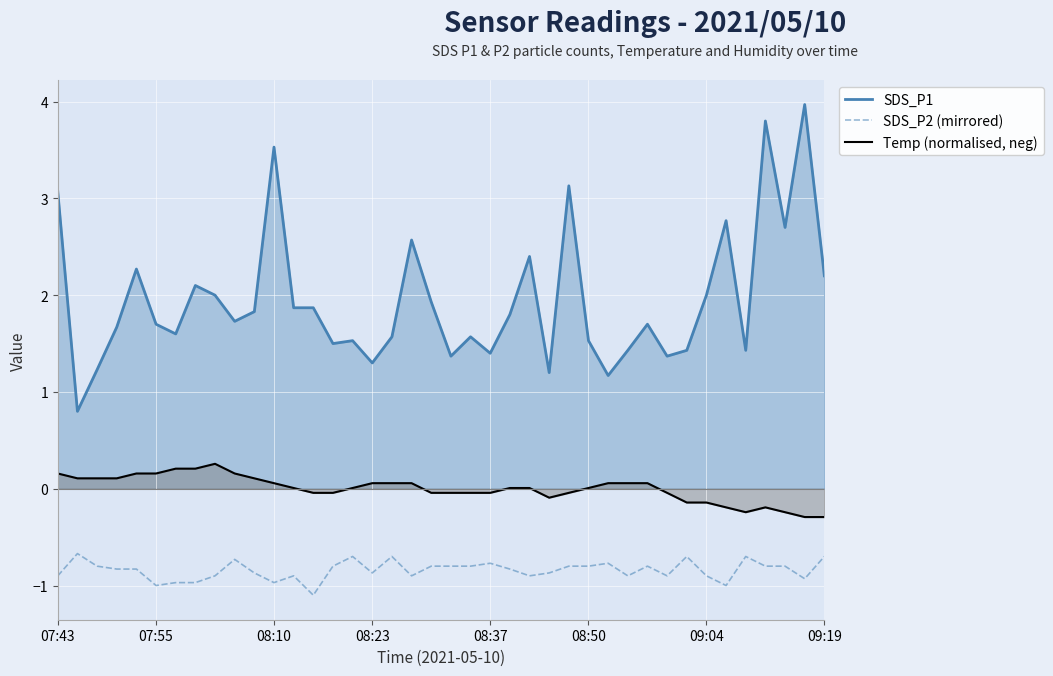

Where does the SDS_P1 series first go above 1?

07:43